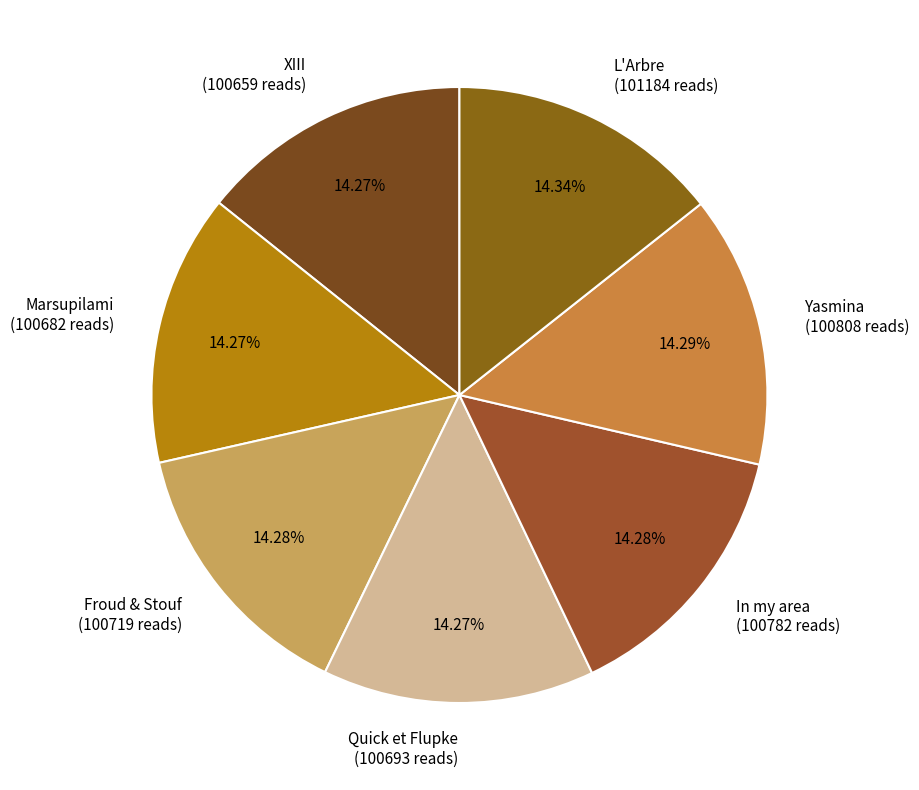

Does Quick et Flupke (100693 reads) represent more than half of the total?

No